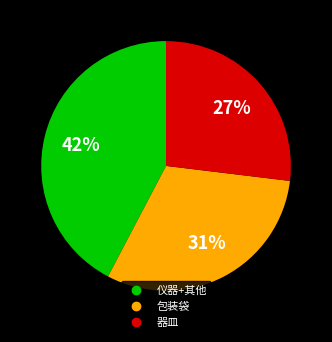

Is there a majority slice in this chart?

No